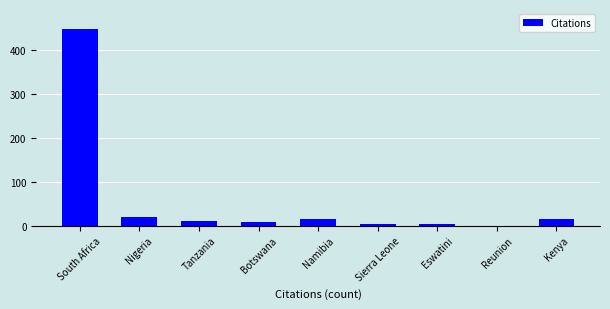

What is the maximum value shown in the chart?

449